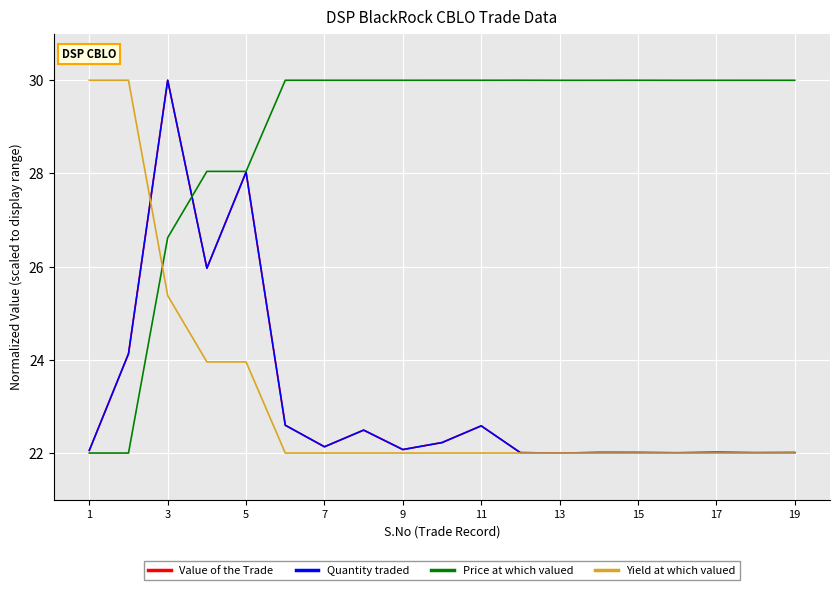

What is the highest value of the Yield at which valued series?

30.0